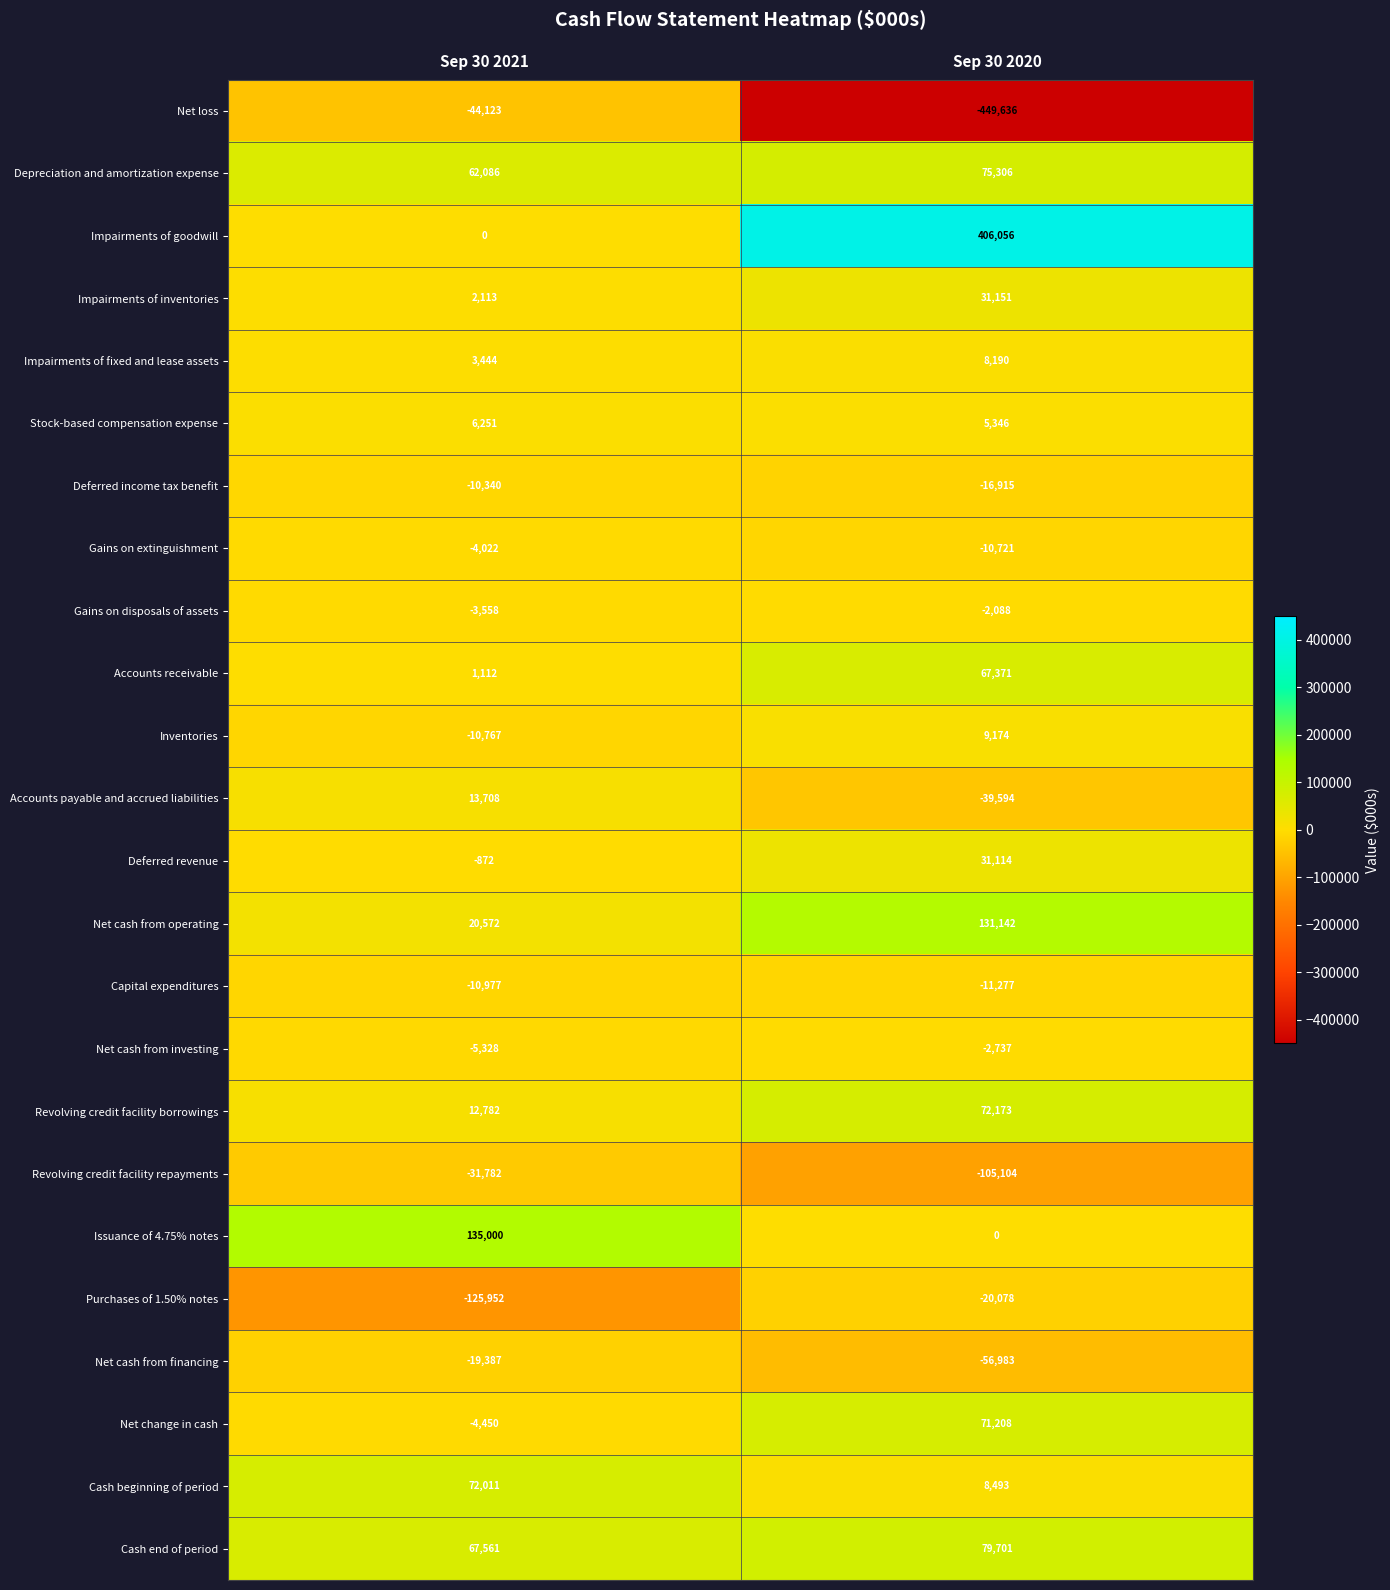

What is the difference between the highest and lowest values at Sep 30 2020?

855692